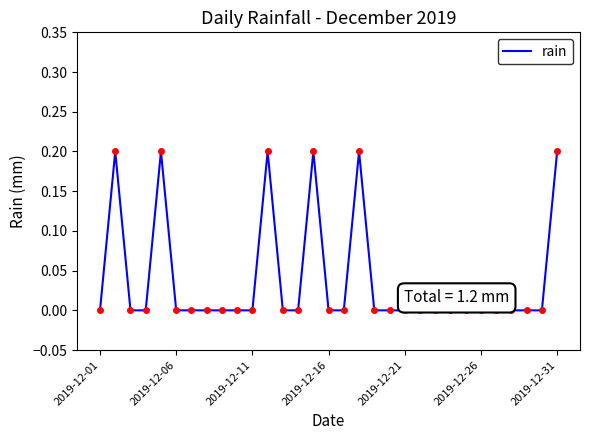

Does the chart display data point markers on the line(s)?

No